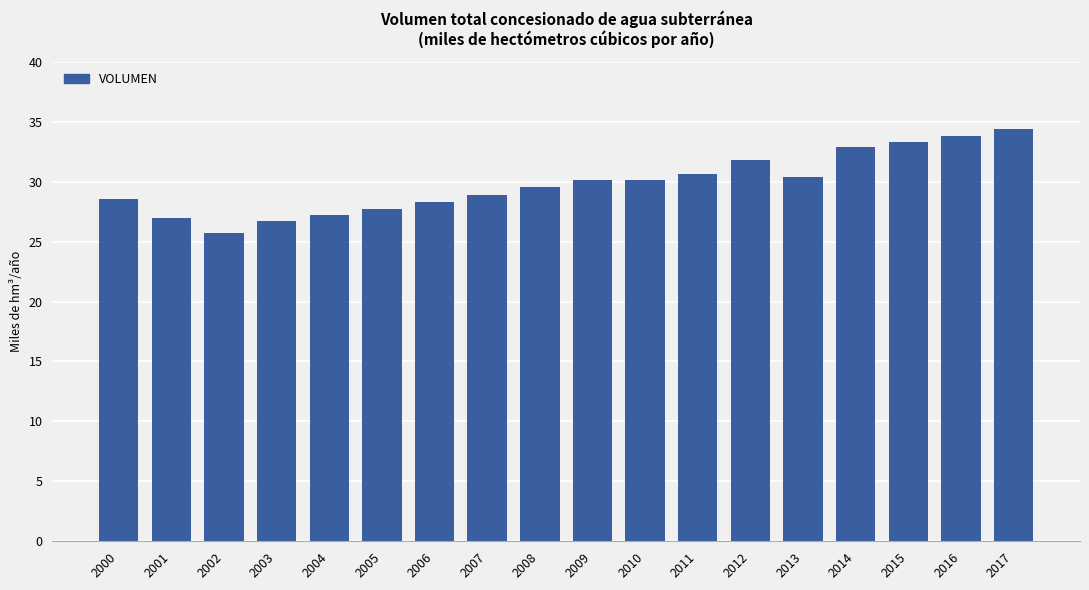

Reading left to right, extract all data points from this chart.

28.5	27.0	25.7	26.7	27.2	27.7	28.3	28.9	29.5	30.1	30.1	30.6	31.8	30.4	32.9	33.3	33.8	34.4